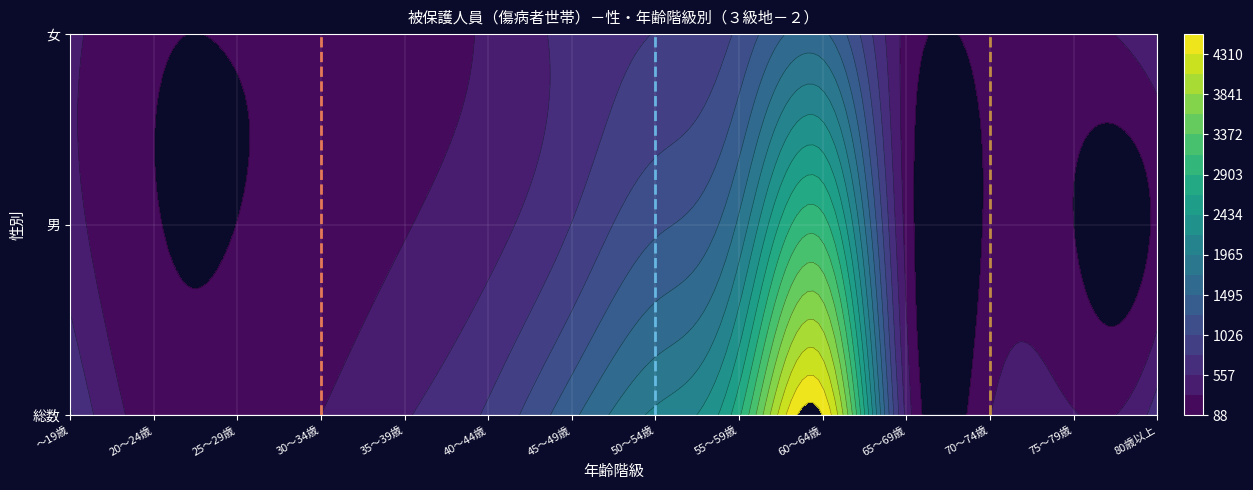

Reading left to right, what are all the values shown in this chart?

総数: ～19歳=824	20～24歳=209	25～29歳=188	30～34歳=323	35～39歳=537	40～44歳=833	45～49歳=1437	50～54歳=2015	55～59歳=2863	60～64歳=4545	65～69歳=486	70～74歳=319	75～79歳=338	80歳以上=708
男: ～19歳=422	20～24歳=99	25～29歳=89	30～34歳=181	35～39歳=309	40～44歳=478	45～49歳=798	50～54歳=1218	55～59歳=1785	60～64歳=3001	65～69歳=242	70～74歳=134	75～79歳=88	80歳以上=132
女: ～19歳=402	20～24歳=110	25～29歳=99	30～34歳=142	35～39歳=228	40～44歳=355	45～49歳=639	50～54歳=797	55～59歳=1078	60～64歳=1544	65～69歳=244	70～74歳=185	75～79歳=250	80歳以上=576